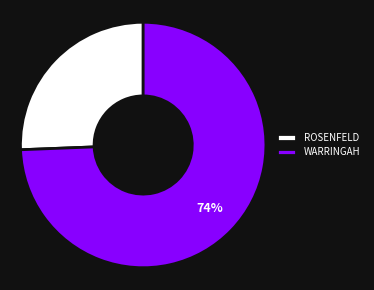

Which category accounts for the majority?

WARRINGAH